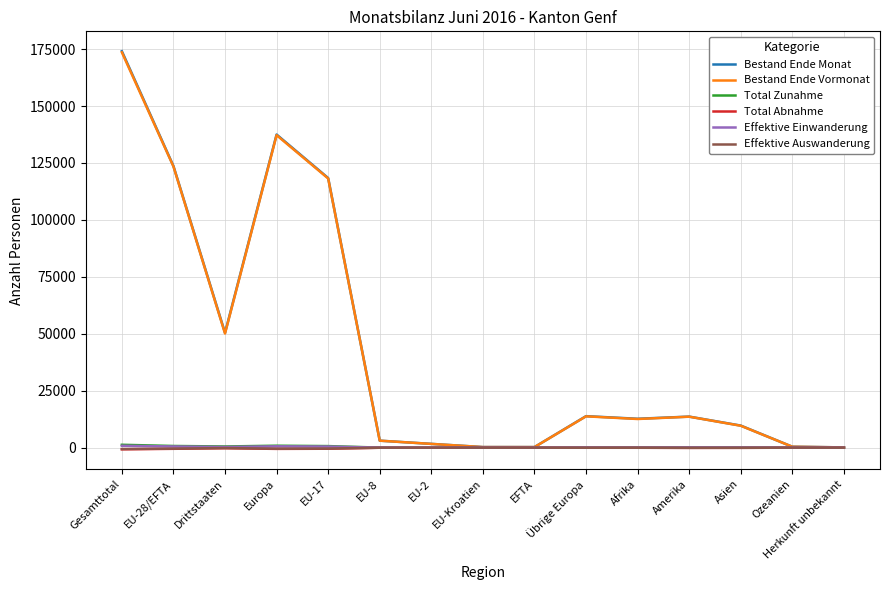

At which category does the chart reach its peak across all series?

Gesamttotal